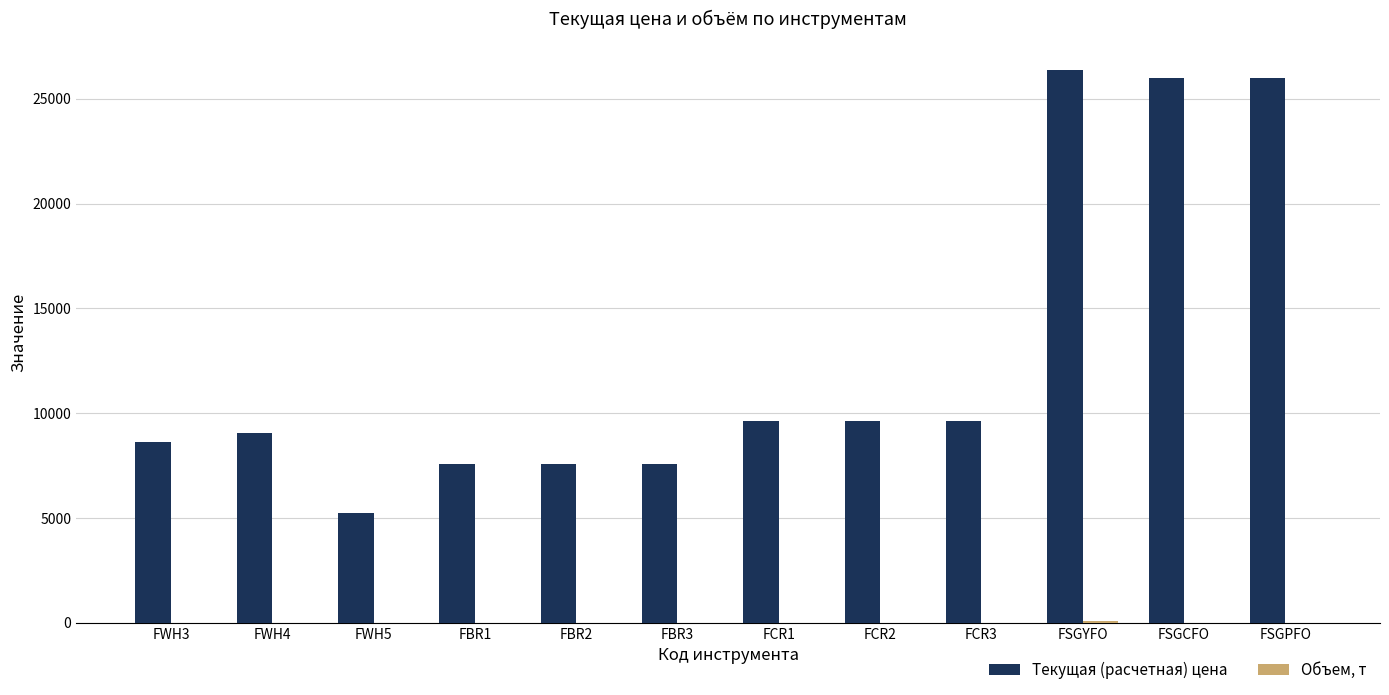

What is the sum of all Текущая (расчетная) цена values?

153096.6